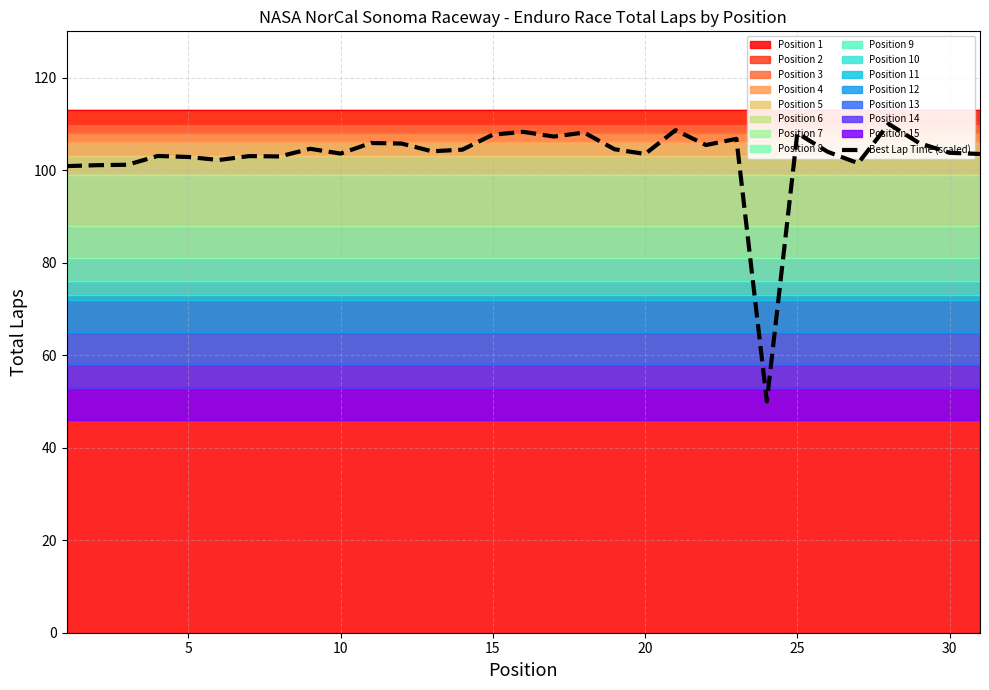

How many lines are shown in the chart?

1